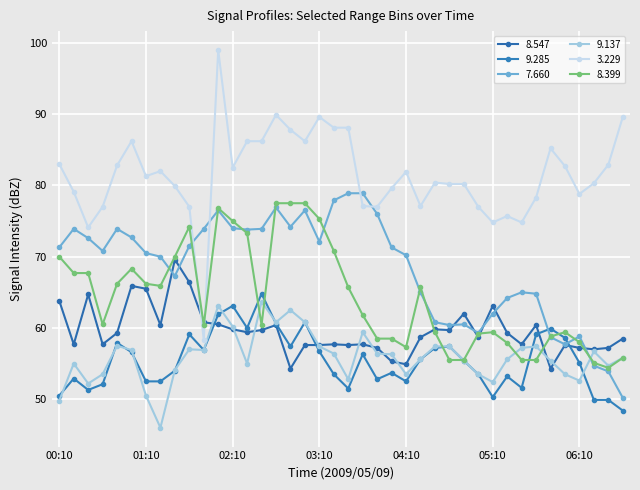

What are all the series names shown in the legend?

8.547, 9.285, 7.660, 9.137, 3.229, 8.399